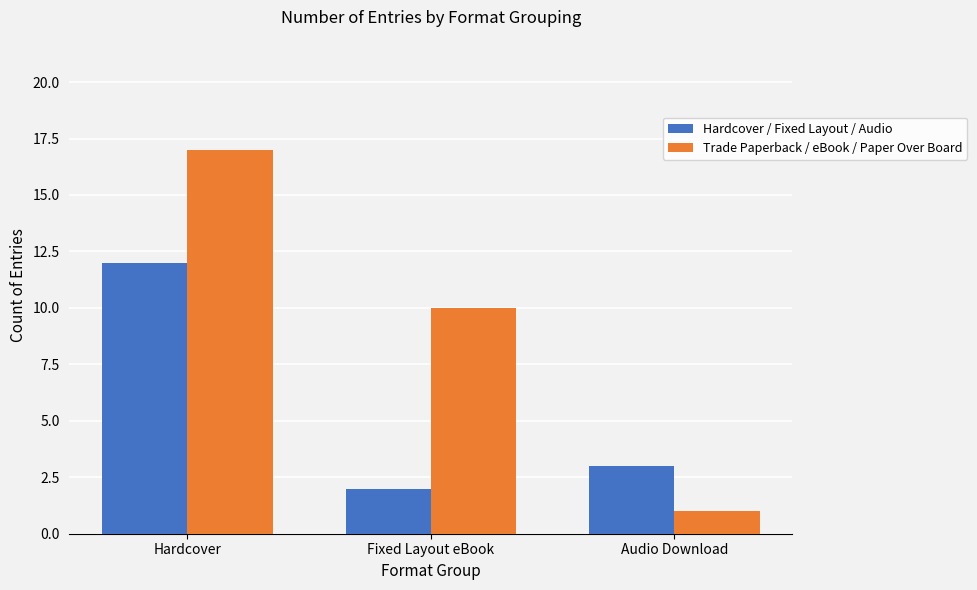

What is the sum of all Hardcover / Fixed Layout / Audio values?

17